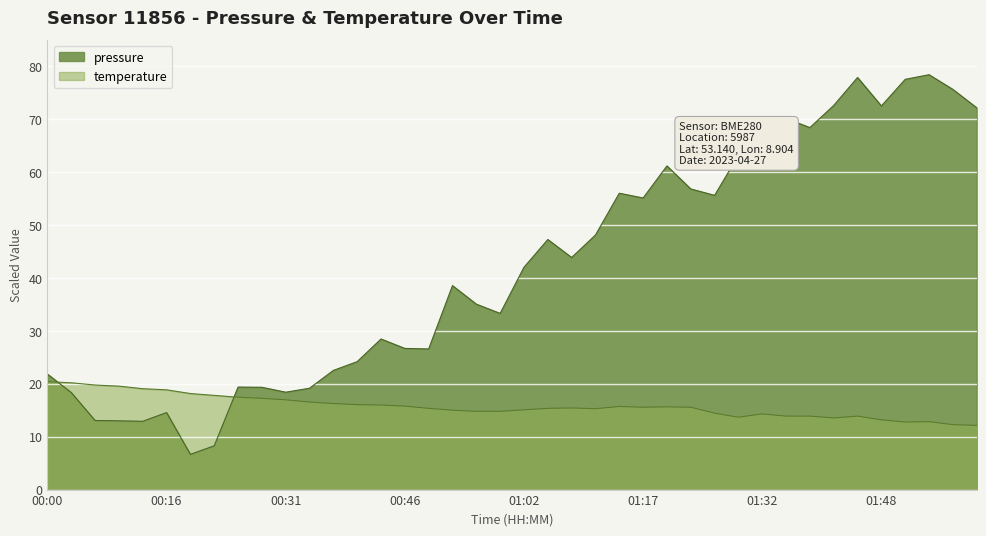

At which category does the data reach its first local peak?

00:16